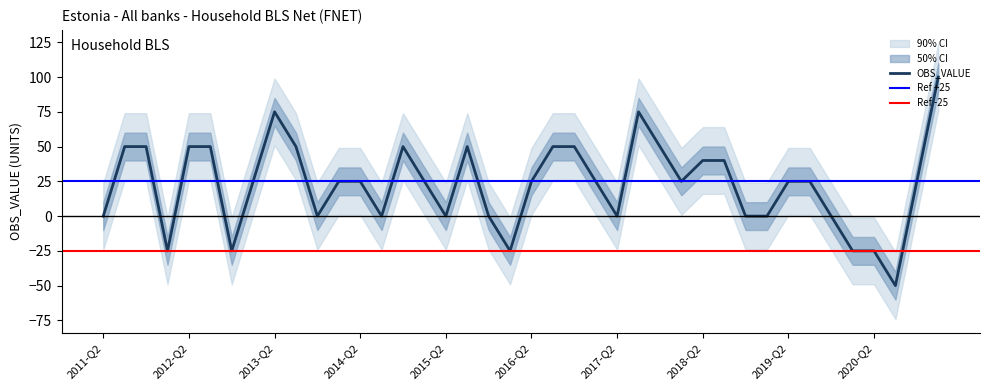

Does the chart display data point markers on the line(s)?

No